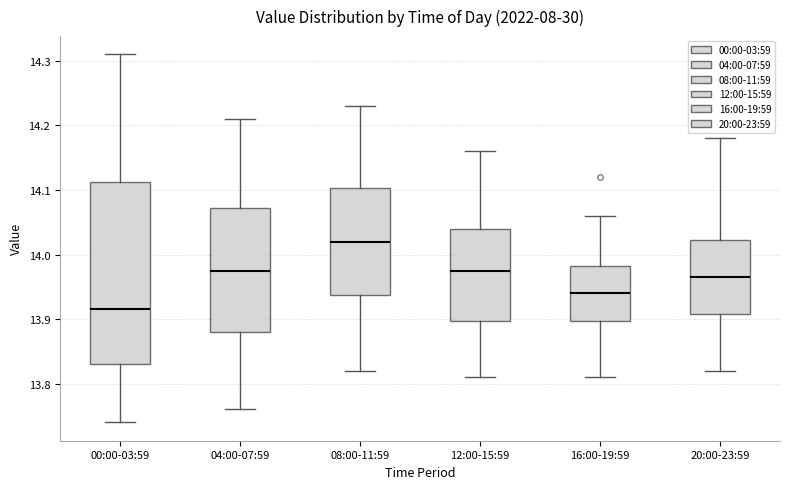

Which box is the tallest, from its lower edge to its upper edge?

00:00-03:59